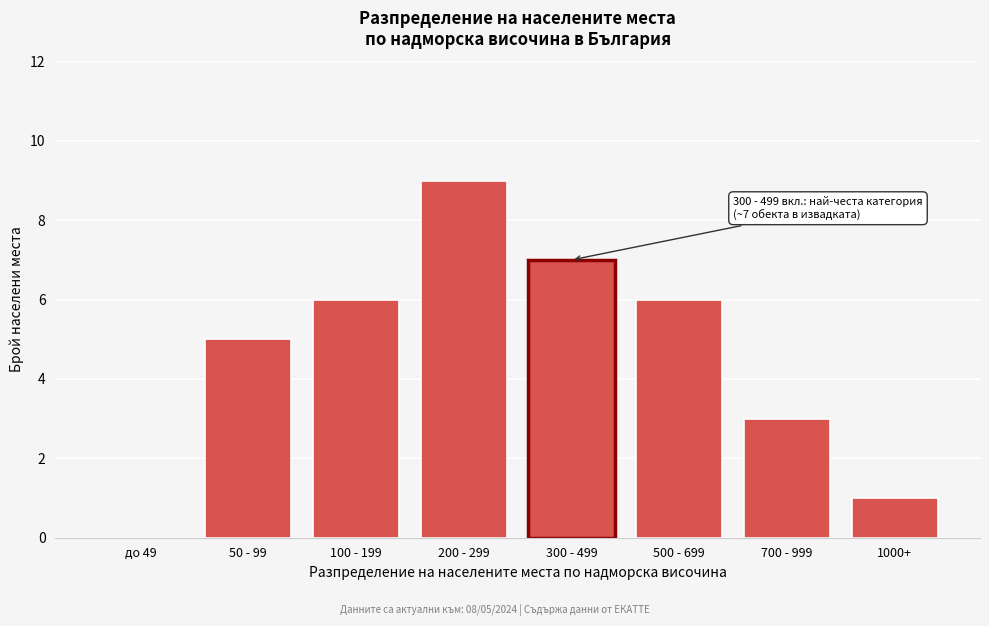

Reading left to right, transcribe all the data shown in this chart.

до 49=0	50 - 99=5	100 - 199=6	200 - 299=9	300 - 499=7	500 - 699=6	700 - 999=3	1000+=1